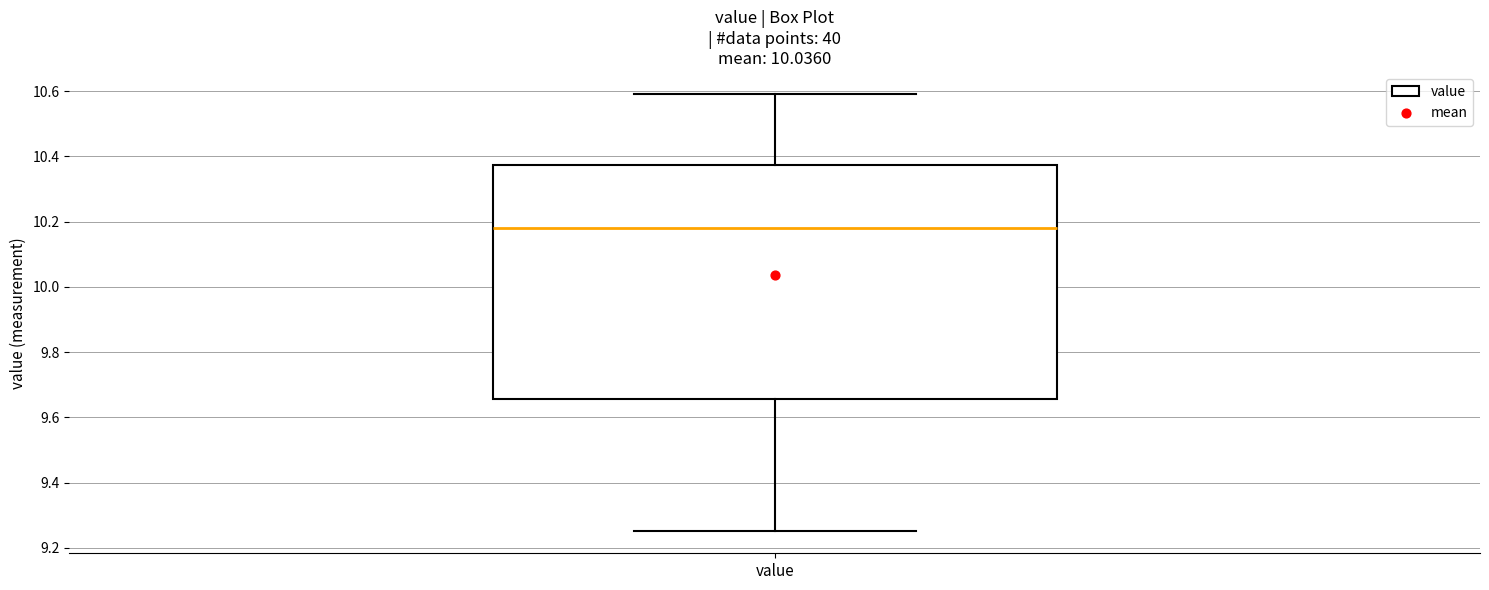

Transcribe this box plot: give where the median line is, the range the box spans, and where the two whiskers end, as read against the y-axis. The values are not printed on the chart, so give them approximately, as read against the axis.

median 10.18, box 9.66 to 10.38, whiskers 9.26 to 10.60